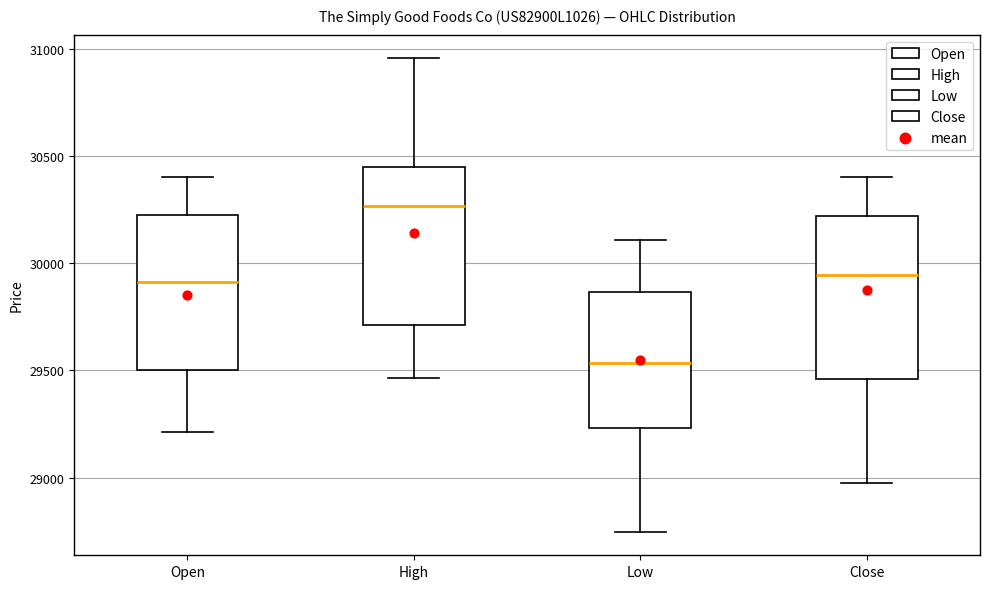

Reading left to right, transcribe this box plot: for each box, give where its median line is, the range the box spans, and where its two whiskers end, as read against the y-axis. The values are not printed on the chart, so give them approximately, as read against the axis.

Open: median 29900, box 29500 to 30250, whiskers 29200 to 30400
High: median 30250, box 29700 to 30450, whiskers 29450 to 30950
Low: median 29550, box 29250 to 29850, whiskers 28750 to 30100
Close: median 29950, box 29450 to 30200, whiskers 28950 to 30400